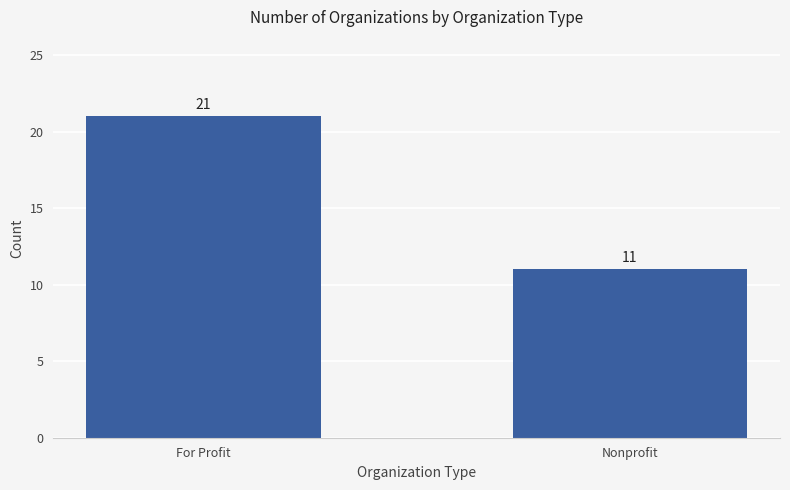

Which has a higher value, Nonprofit or For Profit?

For Profit